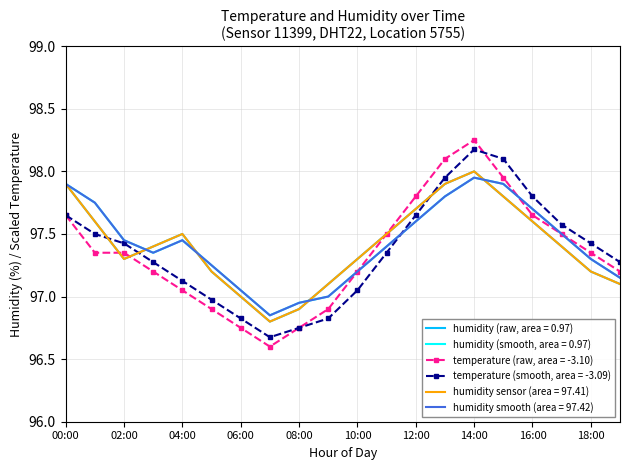

Is this an area chart (filled region under the line)?

No